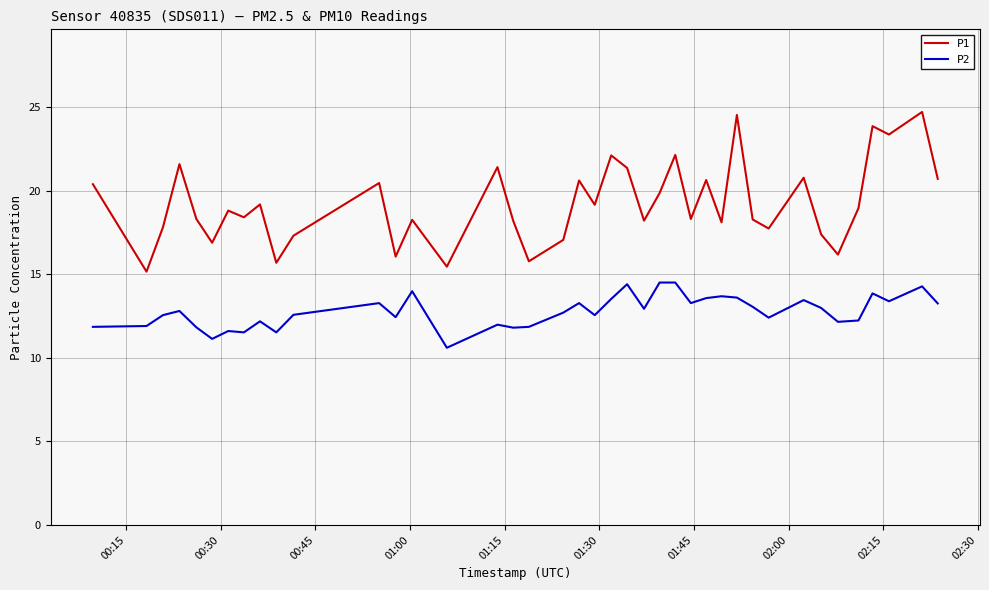

True or false: P1 and P2 intersect in this chart.

False